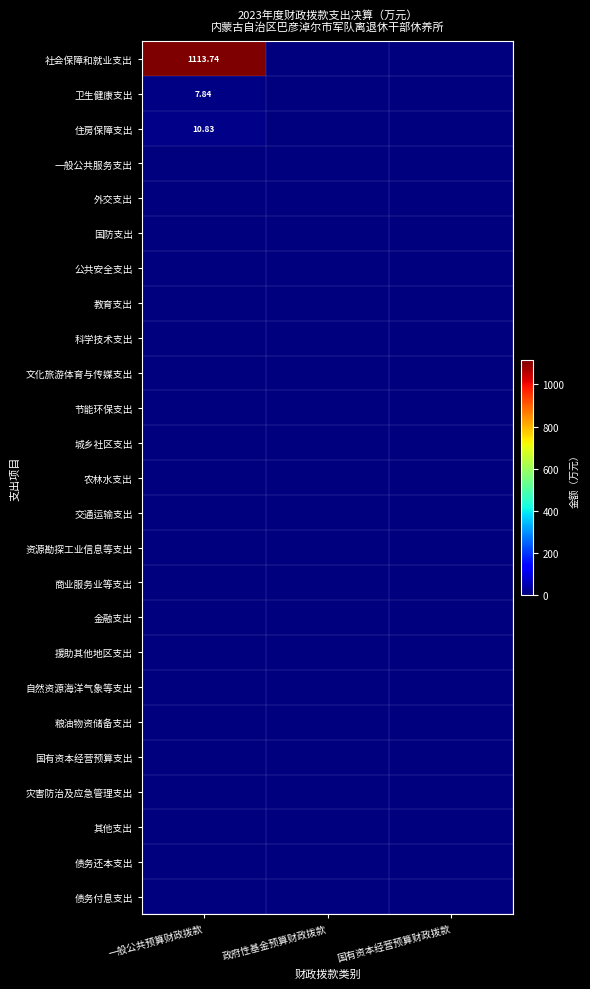

List the labels in order of 金融支出 value, smallest first.

一般公共预算财政拨款, 政府性基金预算财政拨款, 国有资本经营预算财政拨款